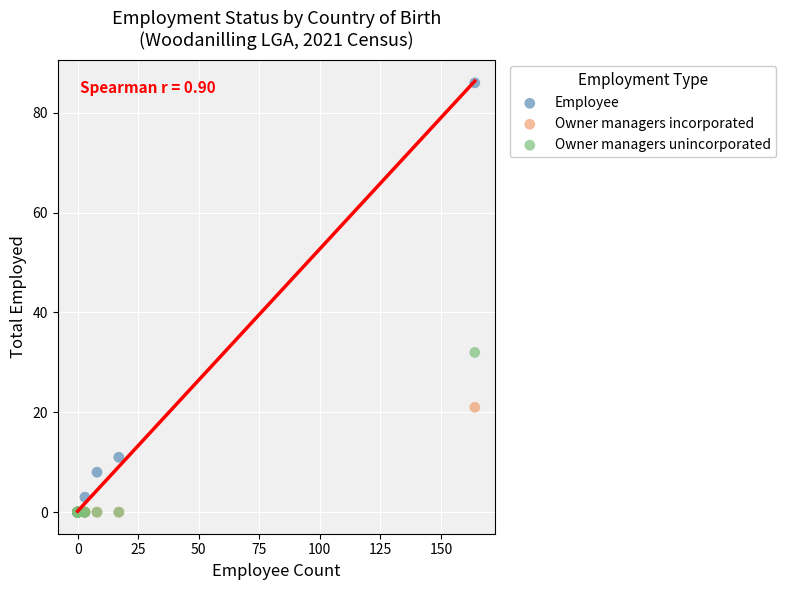

Which series has the widest spread of Y values?

Employee